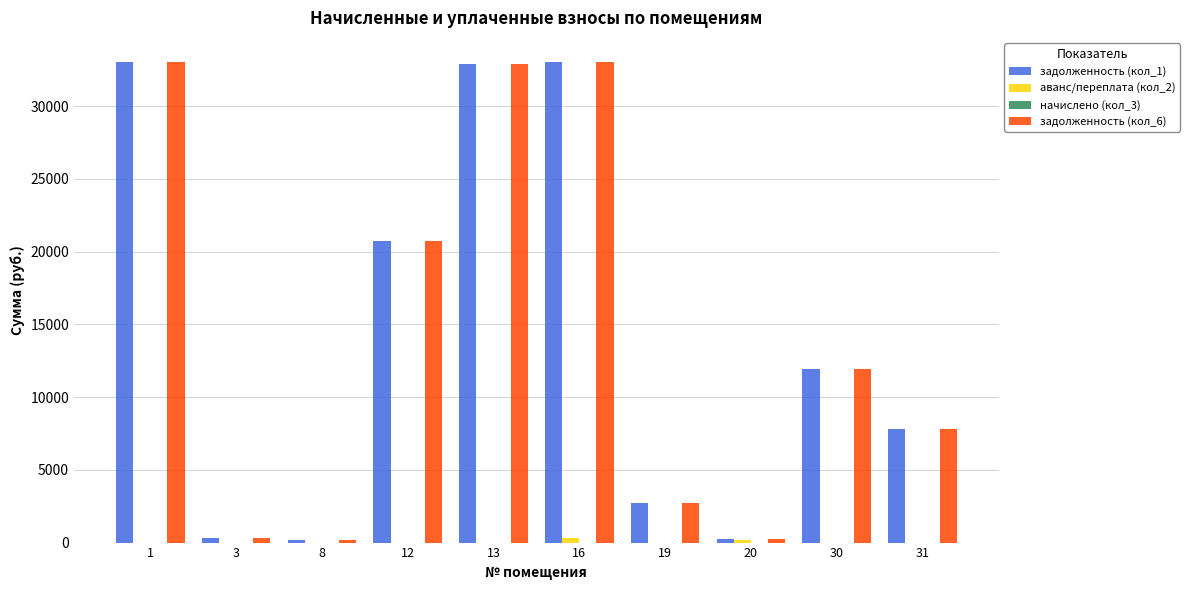

The value of задолженность (кол_1) at 12 is 20713.9. True or false?

True